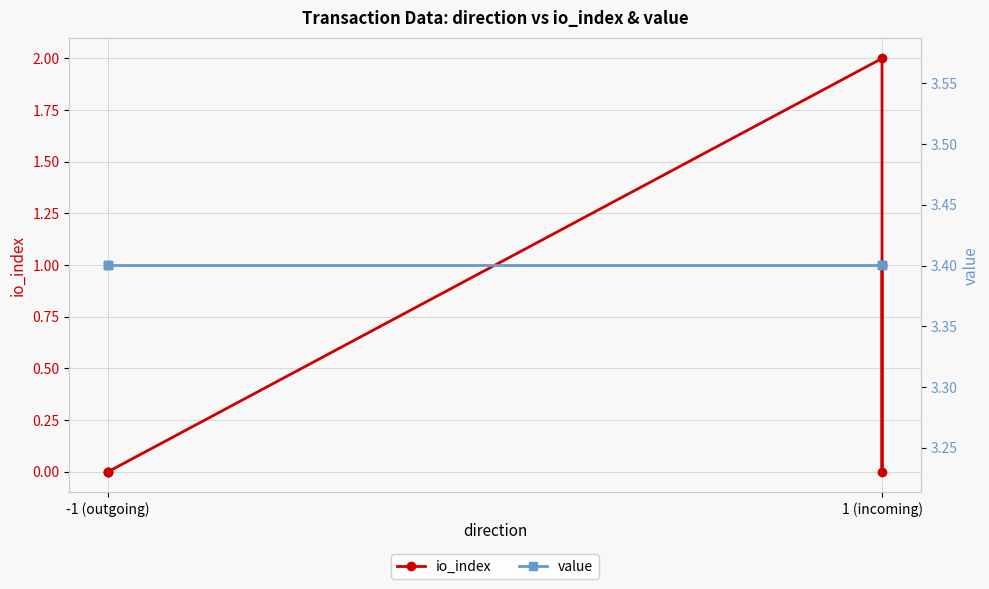

Which series has the largest total across all categories?

value